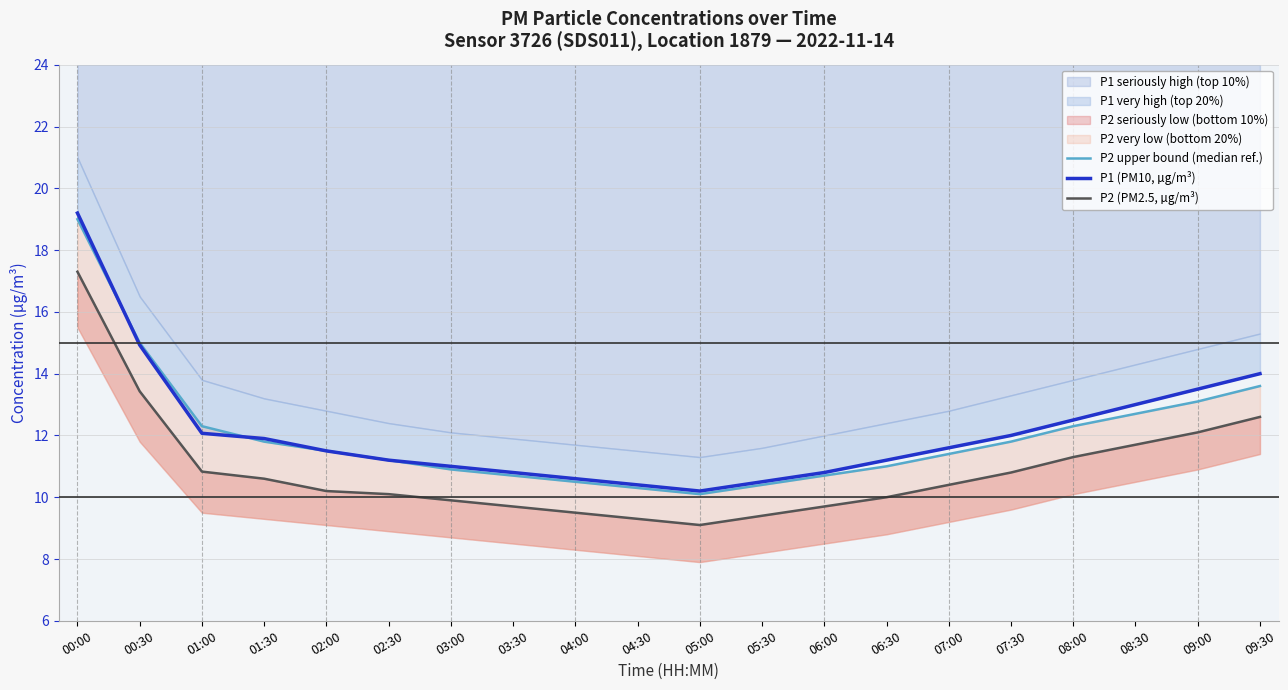

True or false: P2 upper bound (median ref.) and P2 (PM2.5, µg/m³) cross at least once.

False